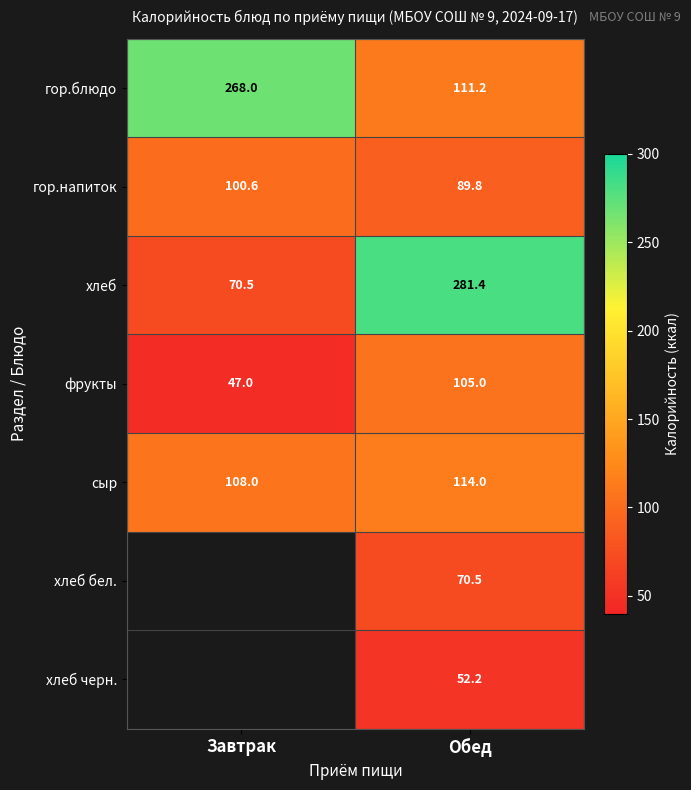

What is the difference between the maximum and minimum values in the сыр series?

6.0